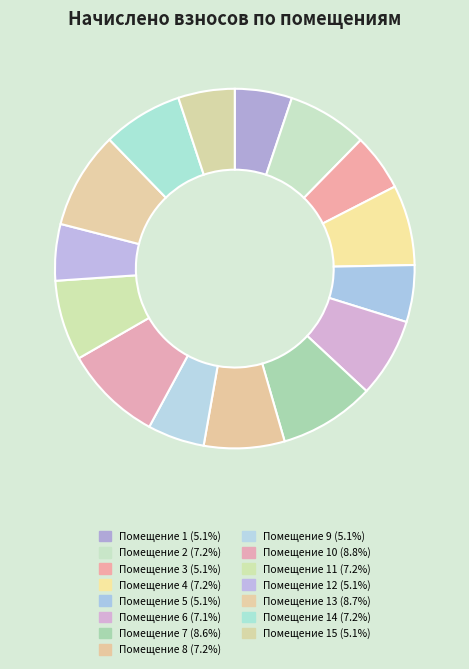

Which category has the smallest portion of the pie?

12